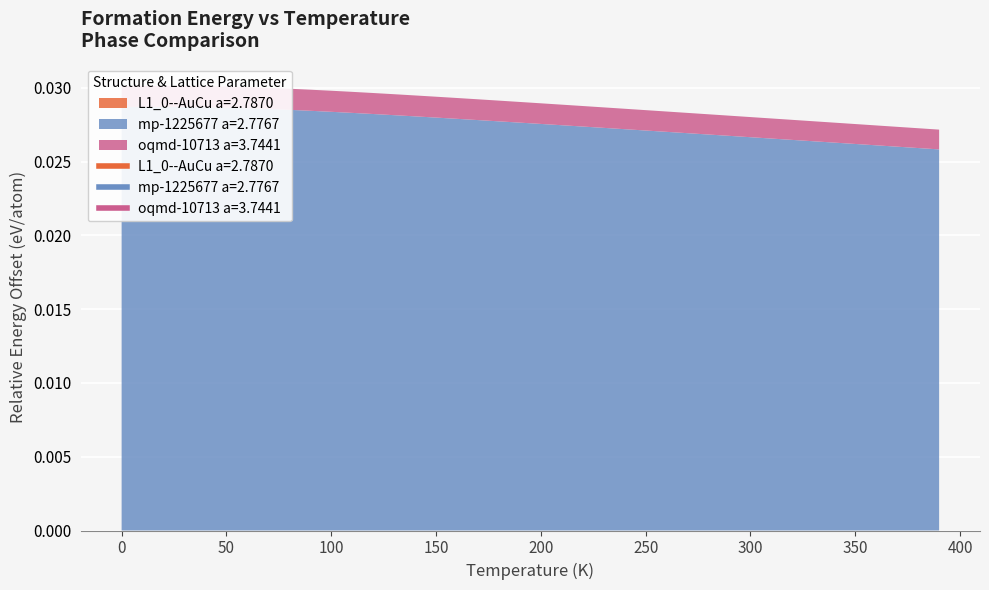

How many lines are shown in the chart?

3